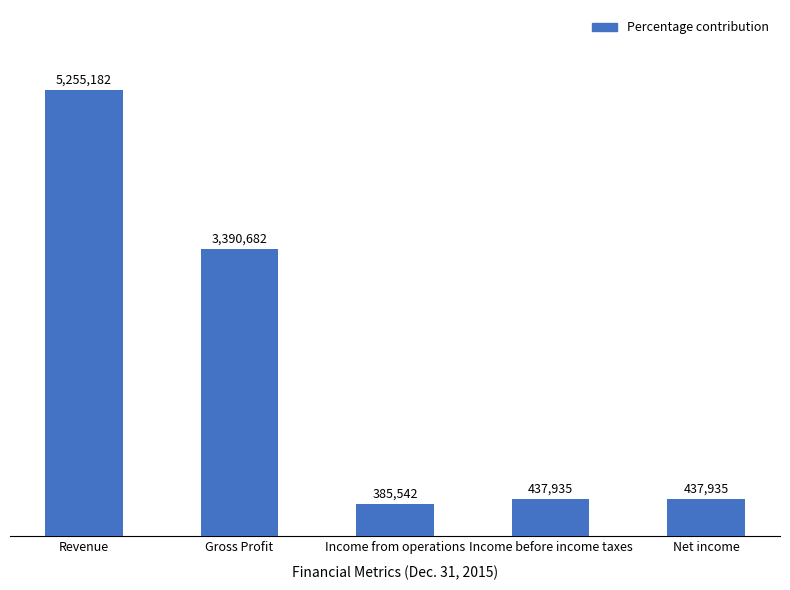

Does the chart contain any negative values?

No